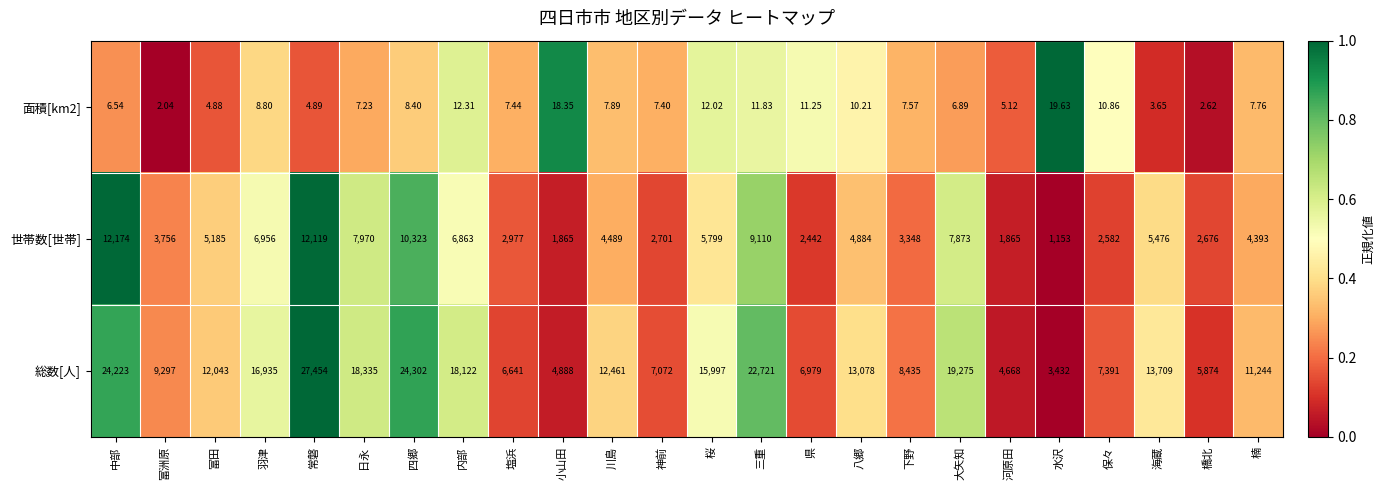

Which series has the largest range (max minus min)?

総数[人]